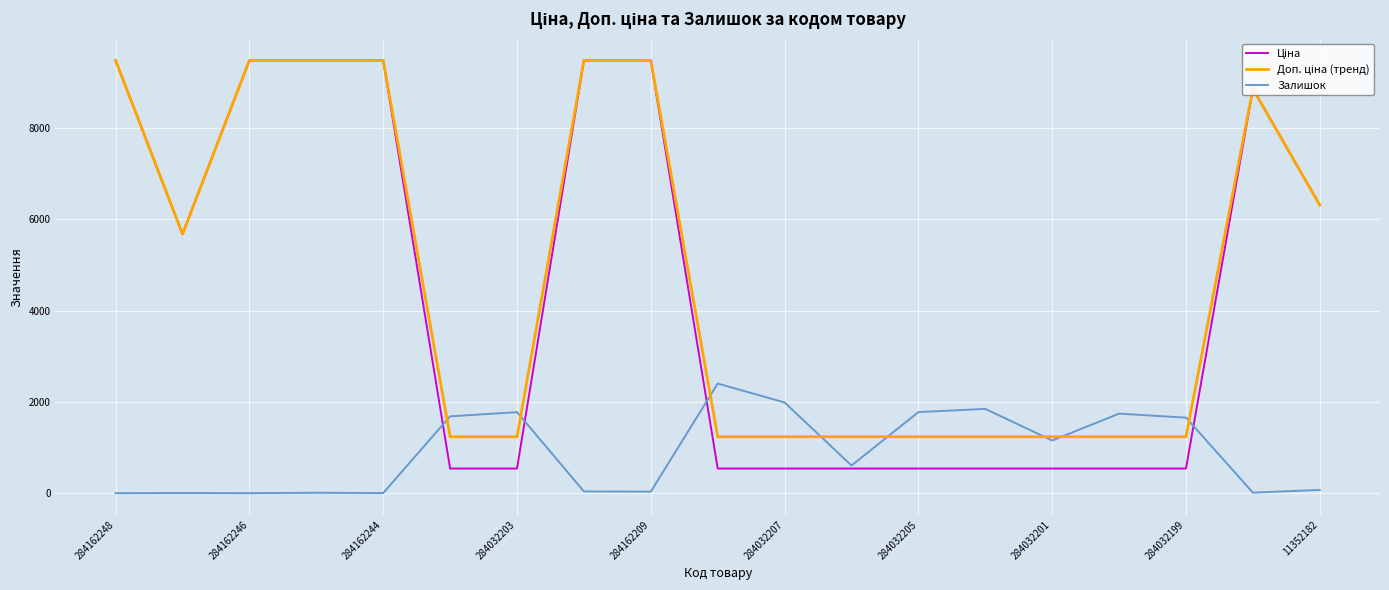

What is the difference between the maximum and second lowest values in the Залишок series?

2400.0